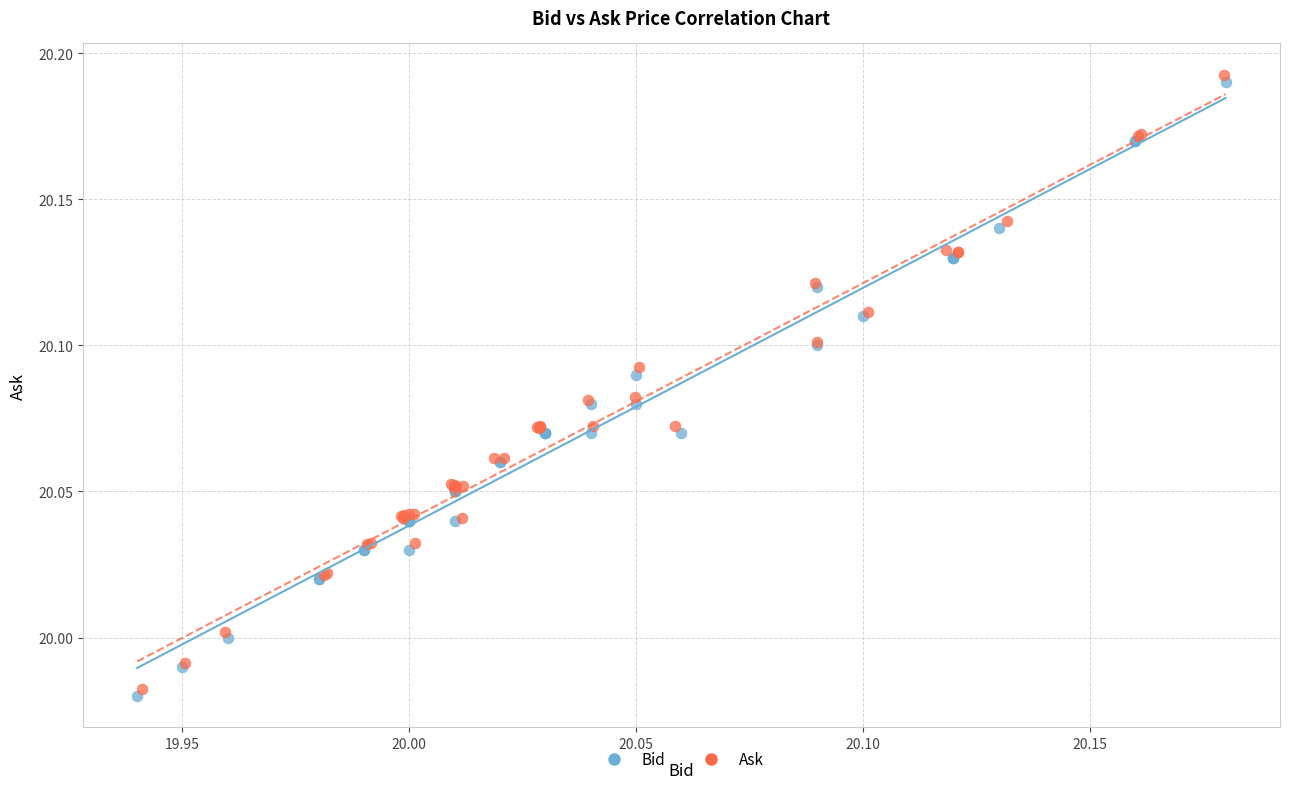

What are all the series names shown in the legend?

Bid, Ask